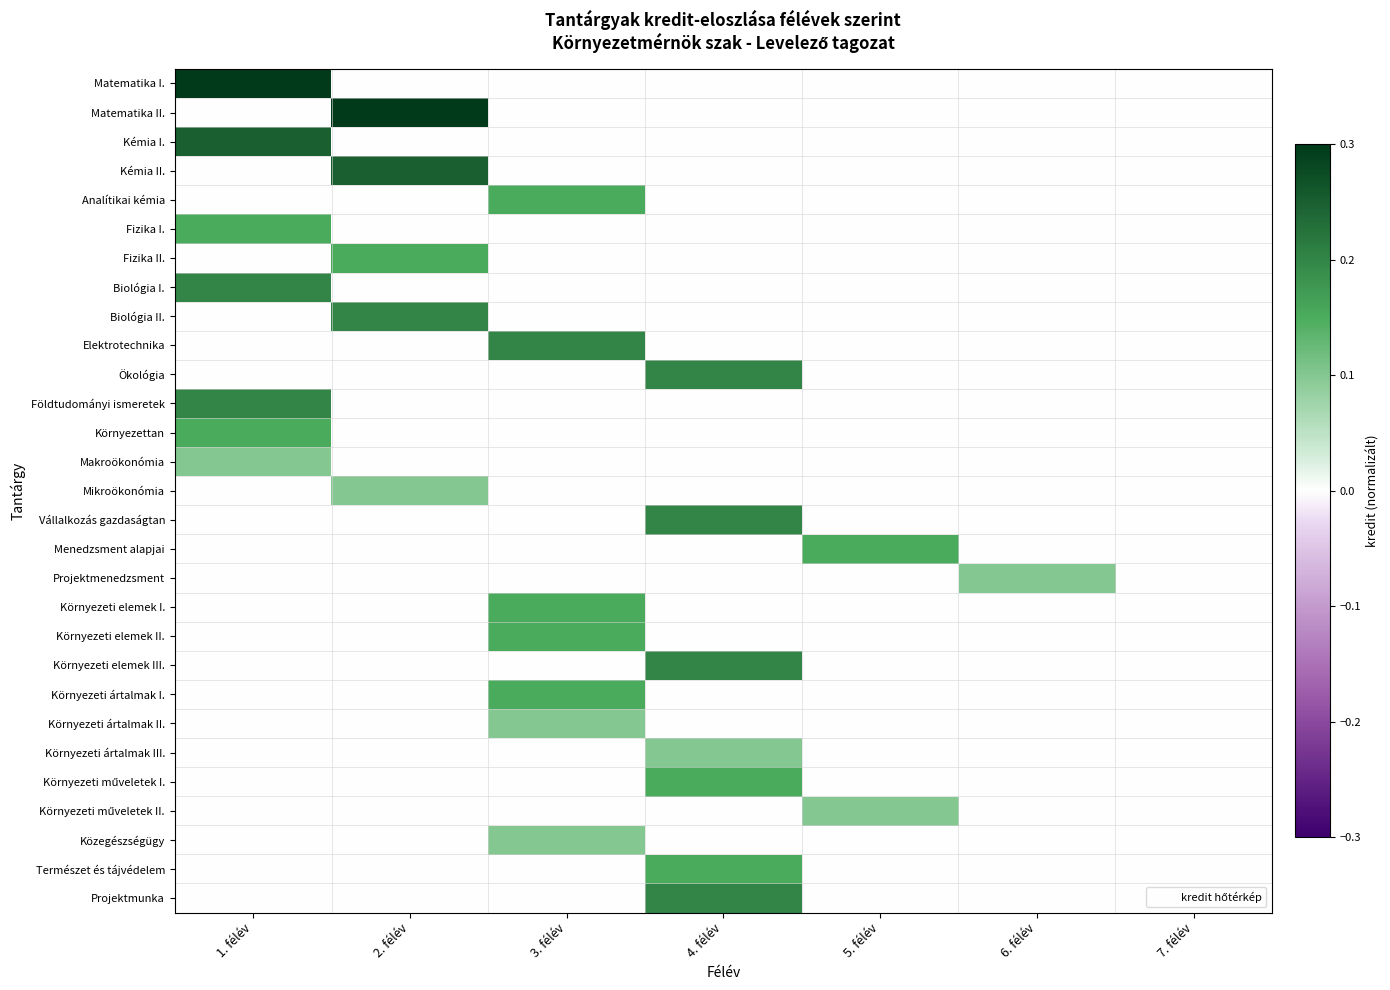

At which category is the sum across all series the highest?

1. félév